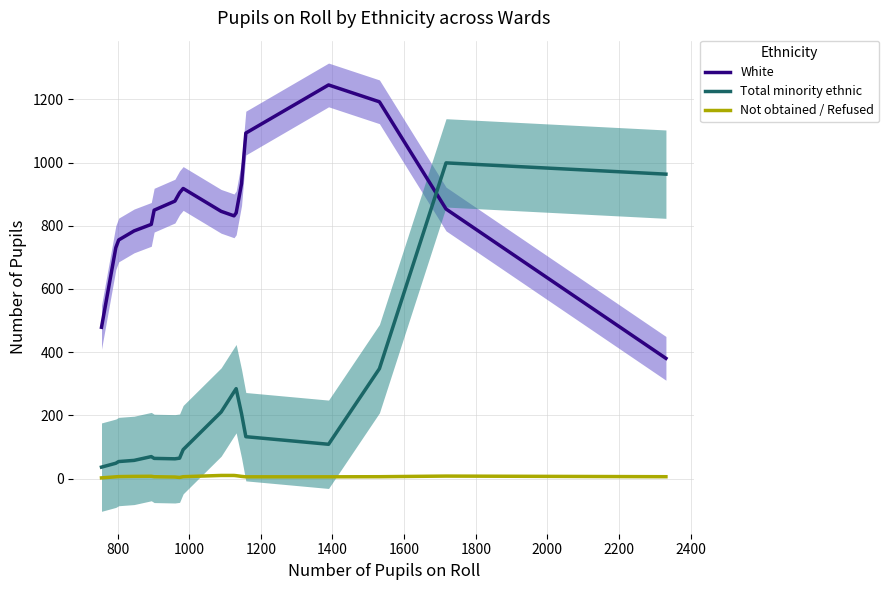

True or false: Not obtained / Refused and White intersect in this chart.

False